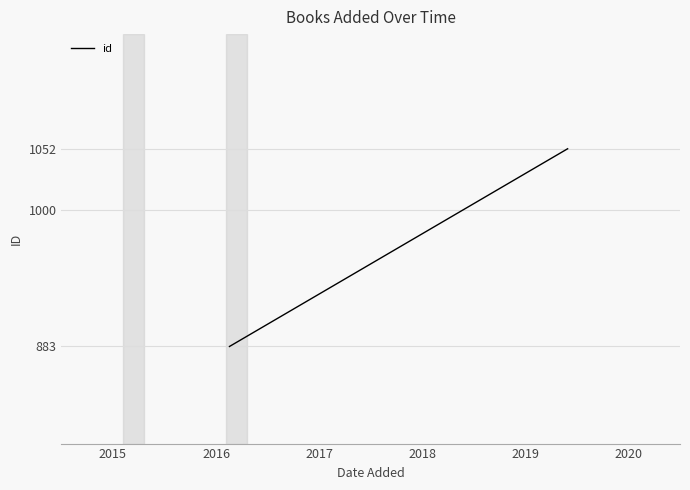

How many values are between 883 and 1052?

2